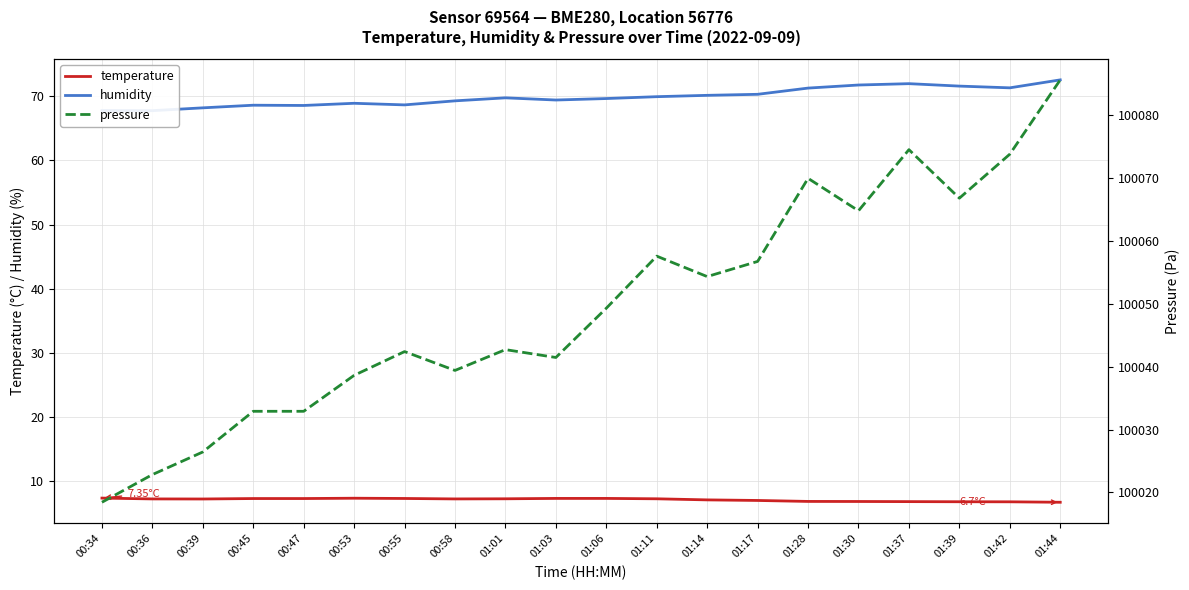

Which series has the largest range (max minus min)?

pressure